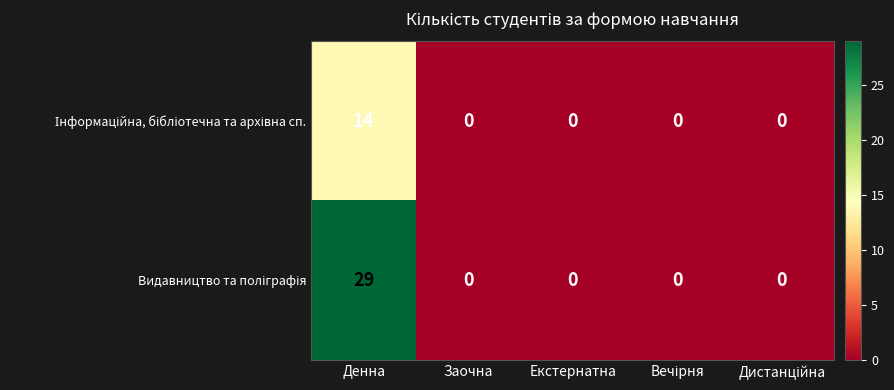

What is the maximum value shown in the chart?

29